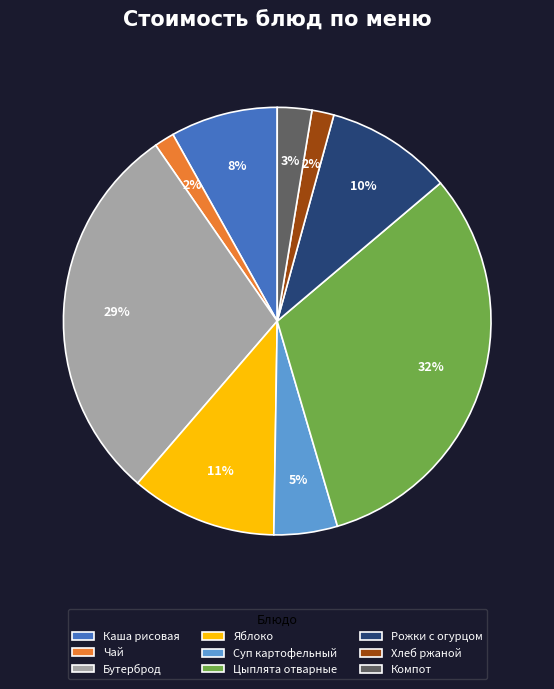

How many slices are in this pie chart?

9